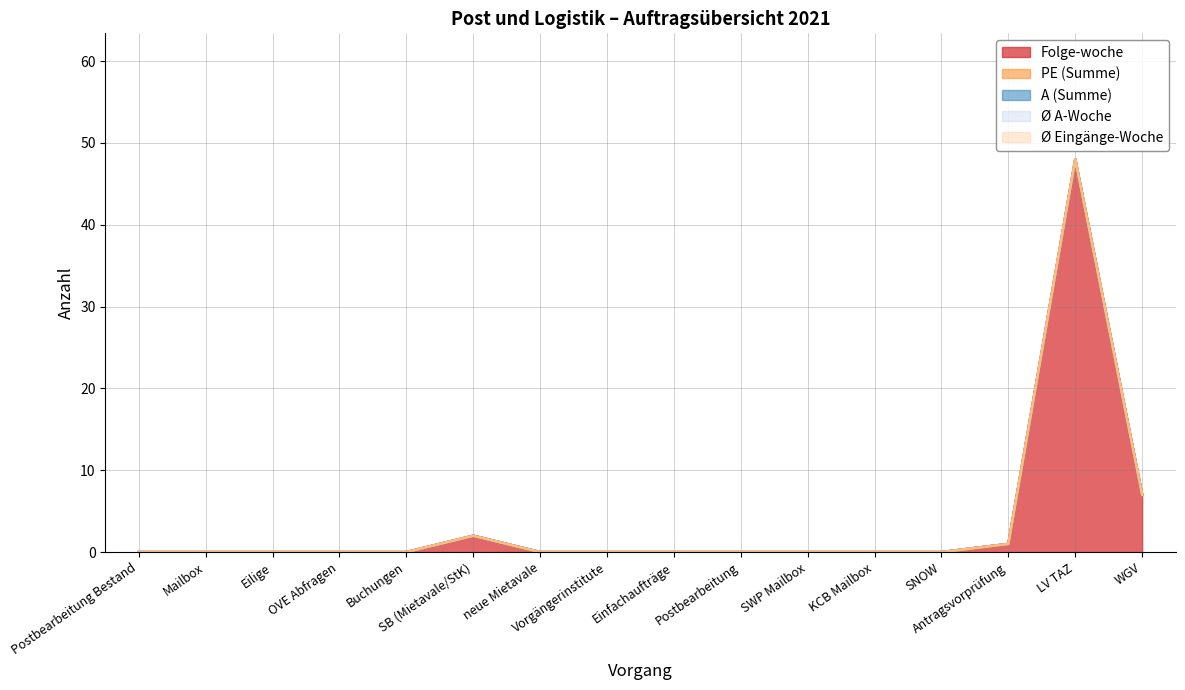

Between Postbearbeitung Bestand and Mailbox, which is larger?

Postbearbeitung Bestand